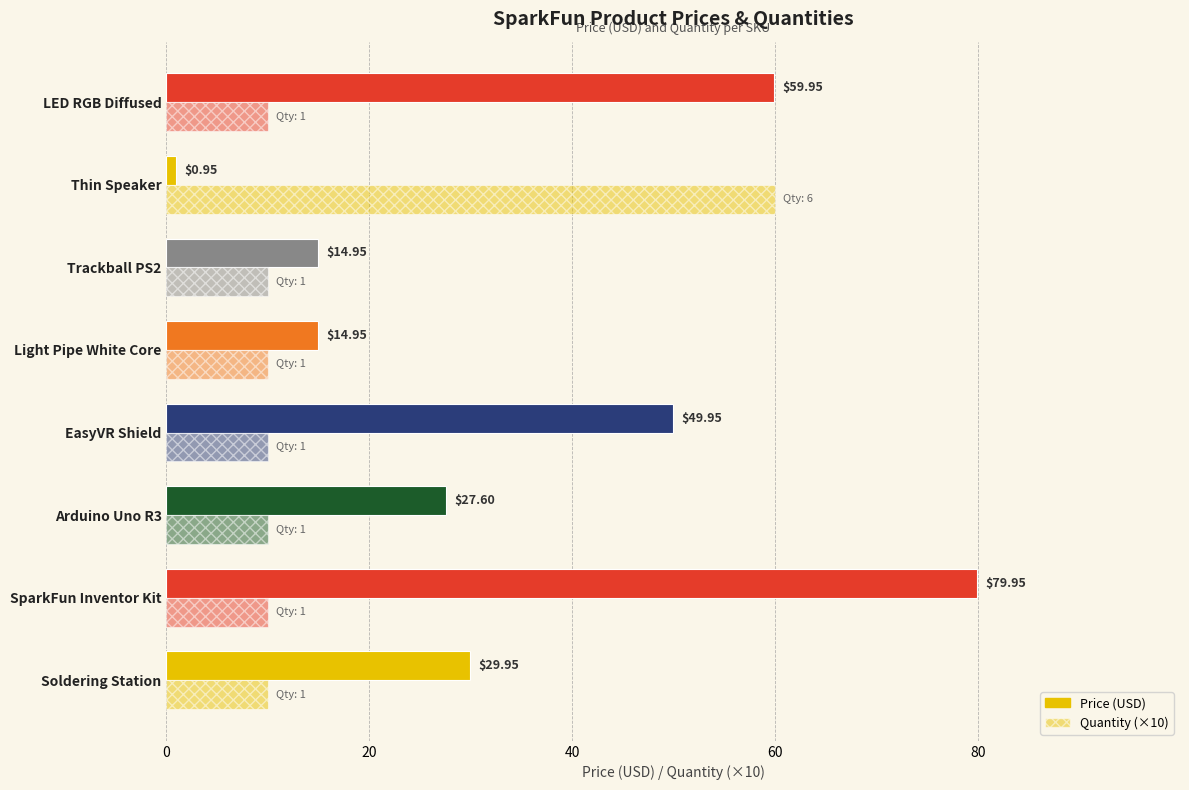

How many categories are shown in the chart?

8